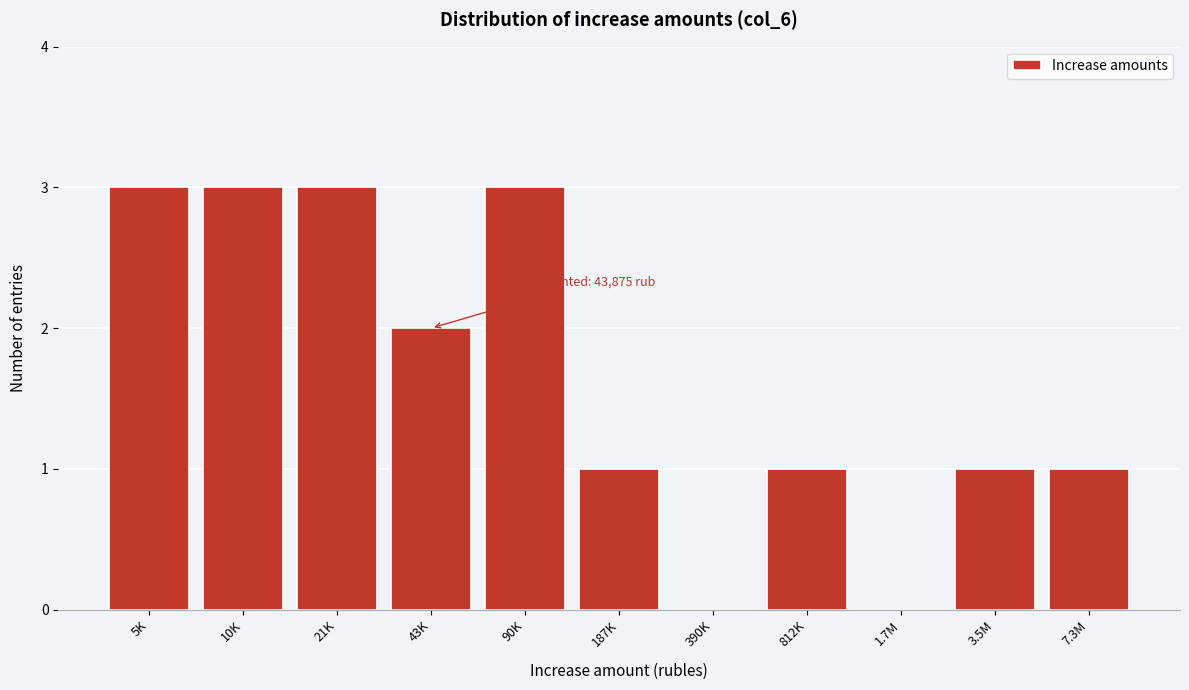

Reading left to right, extract all data points from this chart.

5K=3	10K=3	21K=3	43K=2	90K=3	187K=1	390K=0	812K=1	1.7M=0	3.5M=1	7.3M=1